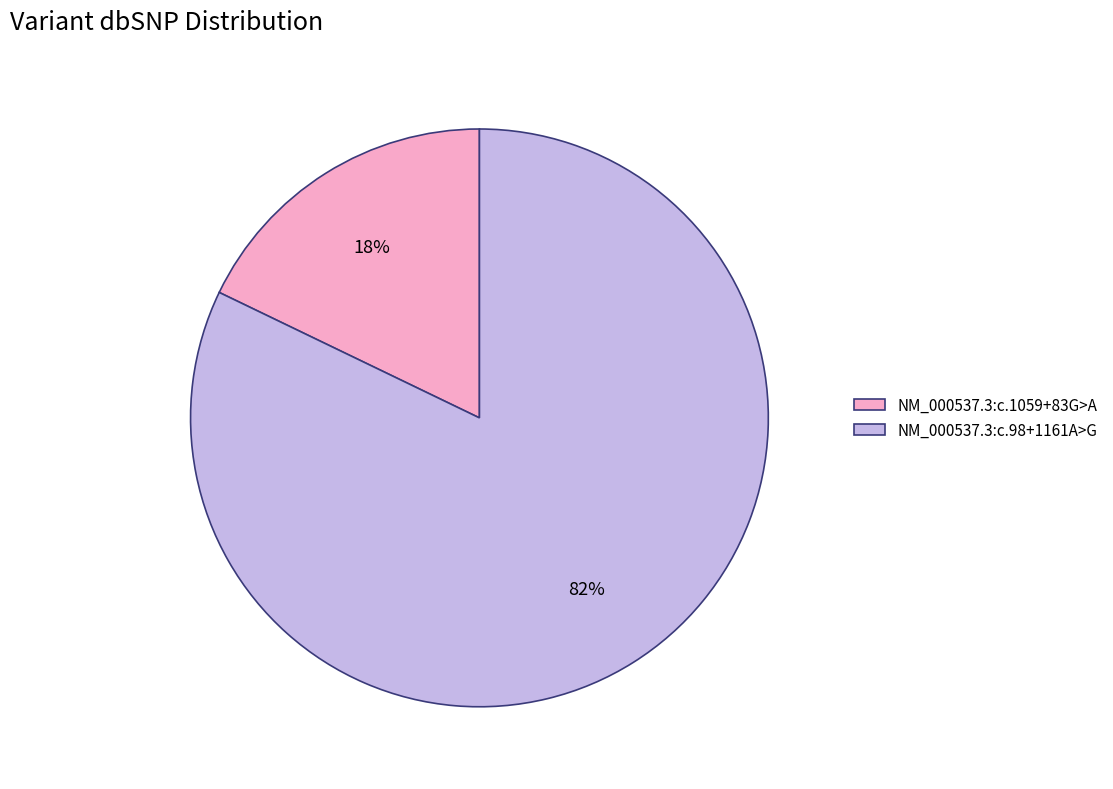

To the nearest percent, what portion does NM_000537.3:c.98+1161A>G represent?

82%